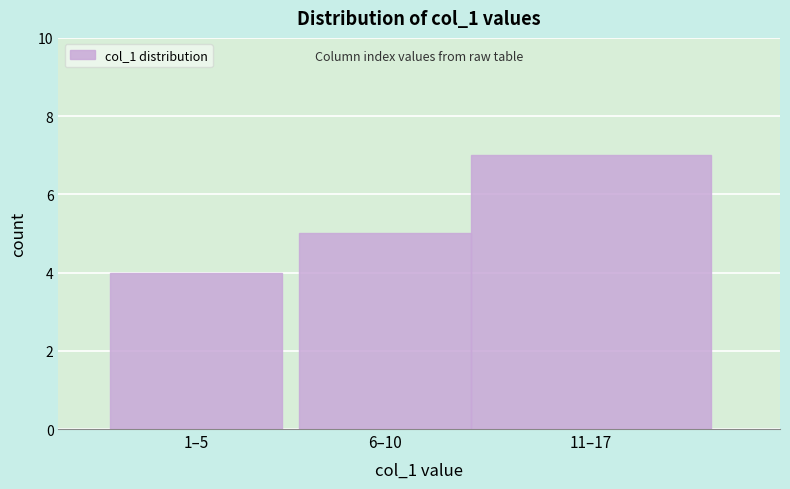

Reading left to right, what are all the values shown in this chart?

4	5	7